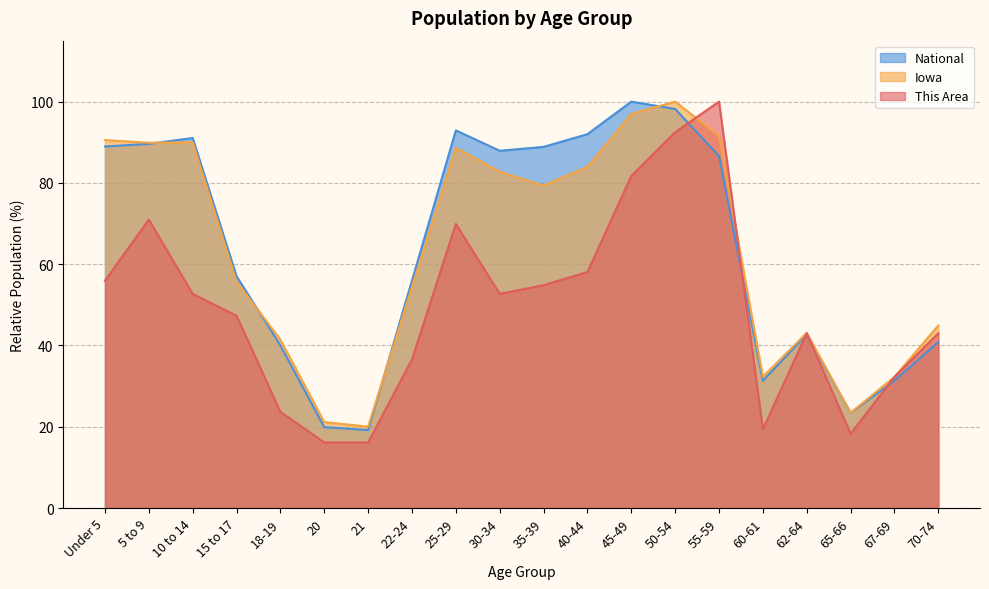

The value of This Area at Under 5 is 95.4. True or false?

False